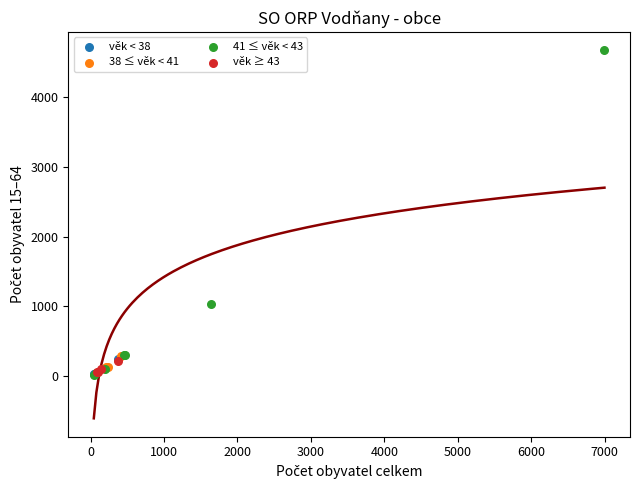

Which series has the widest spread of Y values?

41 ≤ věk < 43